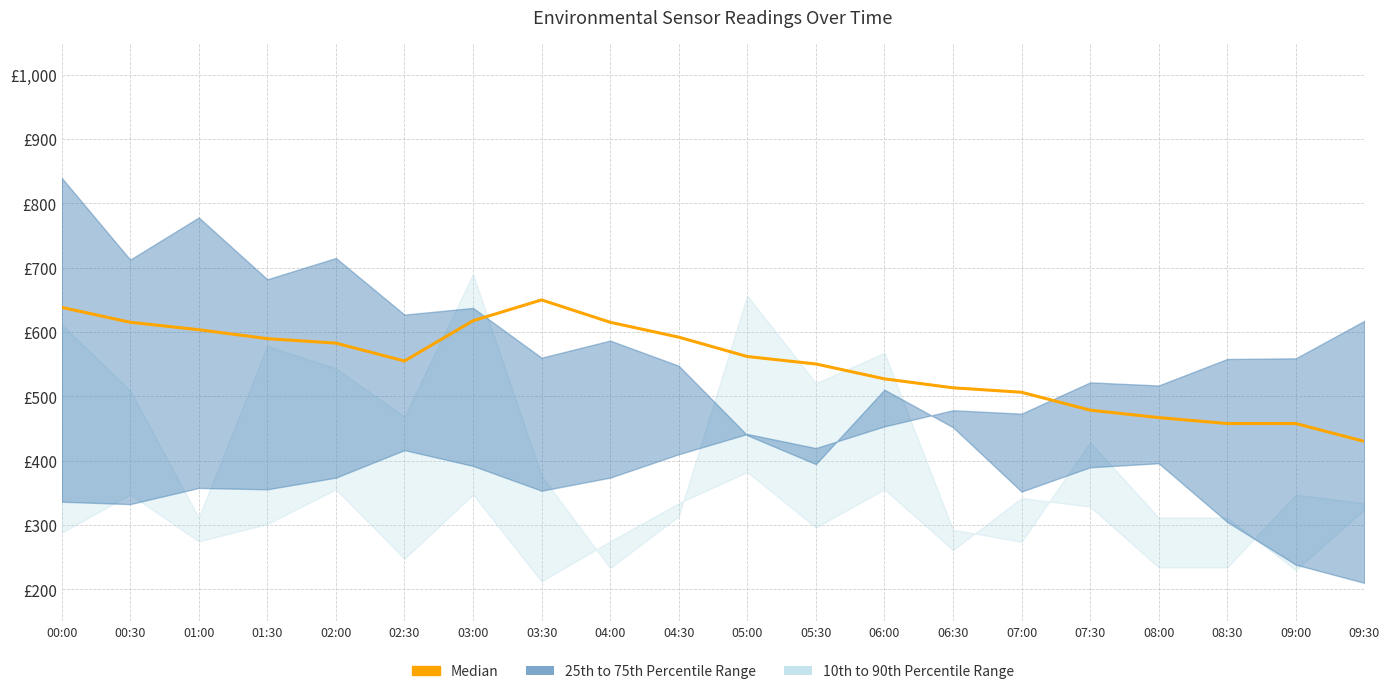

What is the approximate value at 05:00?

562.0